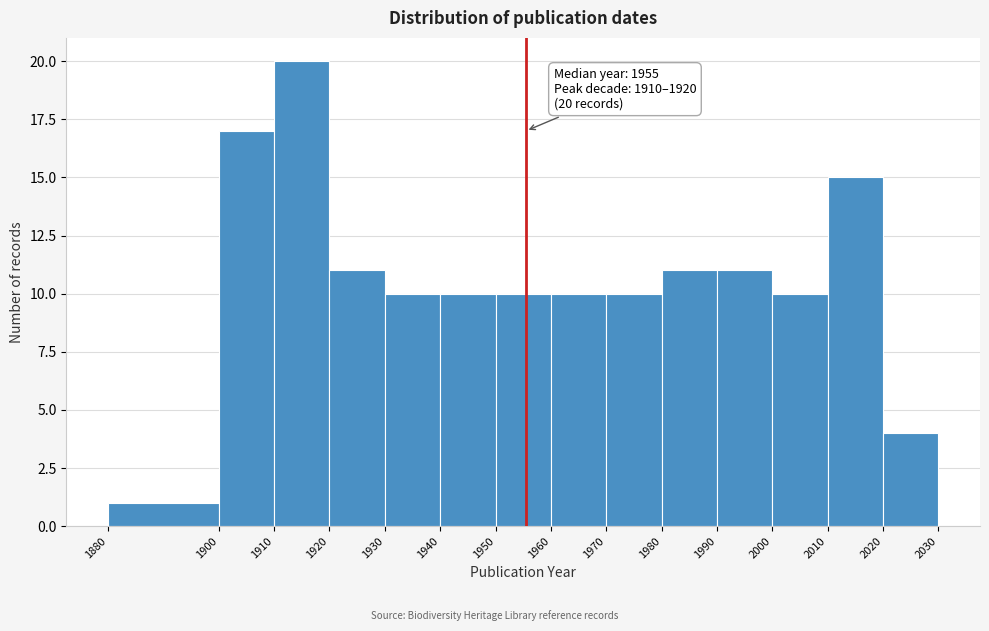

Over which range of the x-axis is the bar tallest?

1910 to 1920